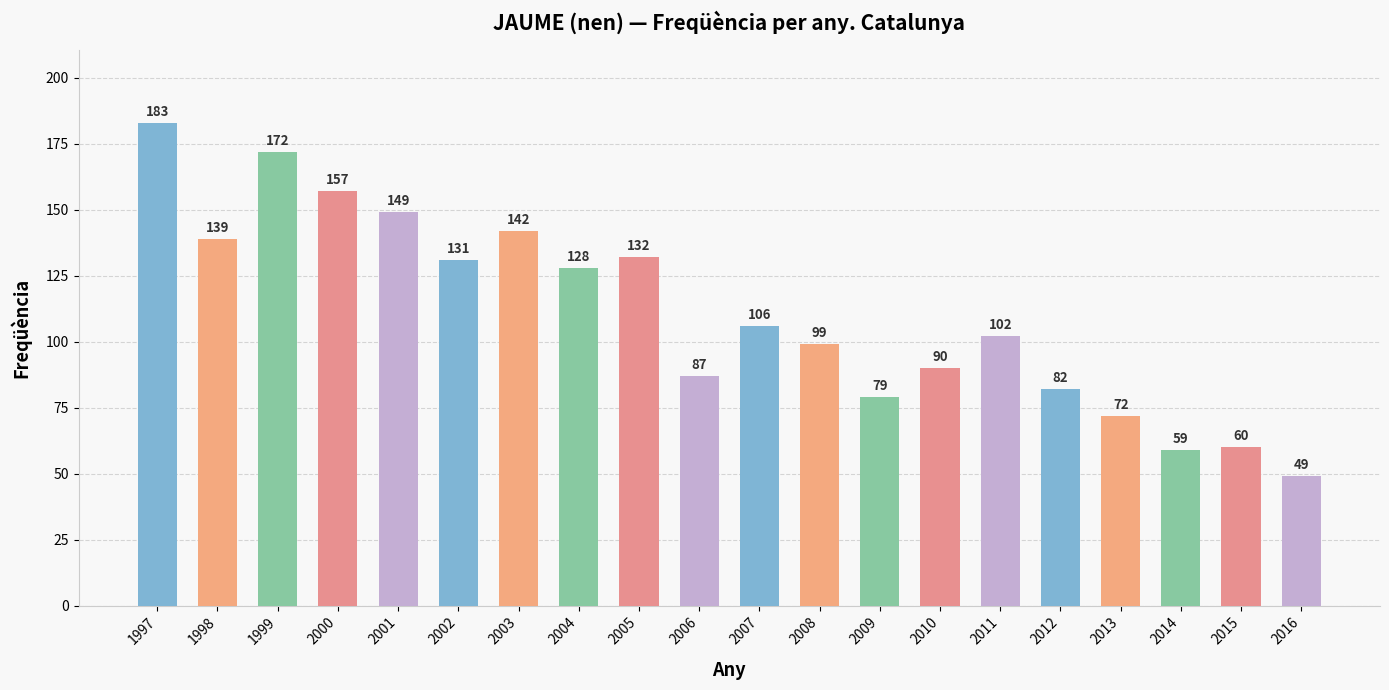

What is the difference between the values at 2006 and 2013?

15